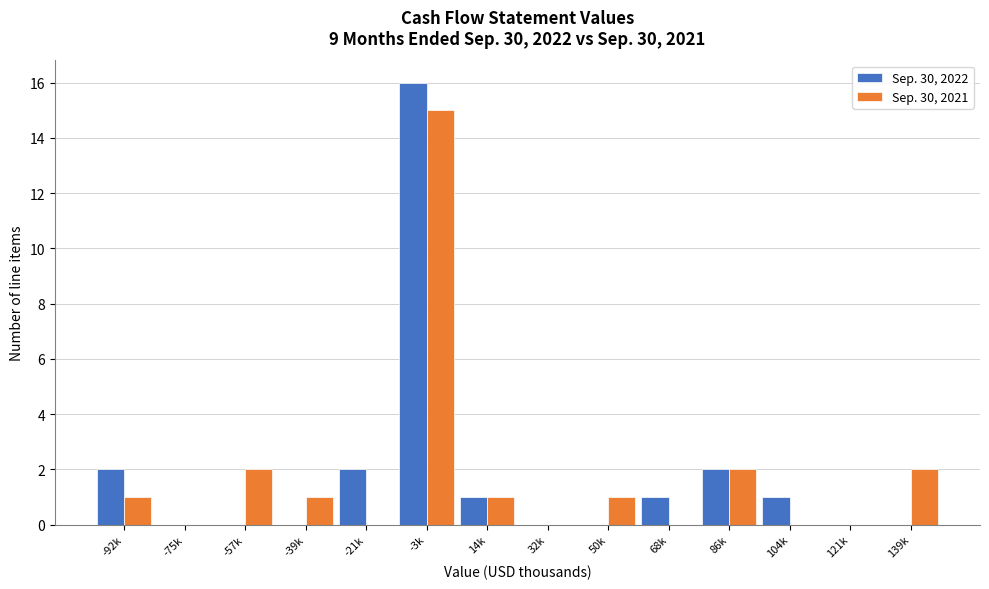

Reading left to right, transcribe all the data shown in this chart.

Sep. 30, 2022: -92k=2	-75k=0	-57k=0	-39k=0	-21k=2	-3k=16	14k=1	32k=0	50k=0	68k=1	86k=2	104k=1	121k=0	139k=0
Sep. 30, 2021: -92k=1	-75k=0	-57k=2	-39k=1	-21k=0	-3k=15	14k=1	32k=0	50k=1	68k=0	86k=2	104k=0	121k=0	139k=2